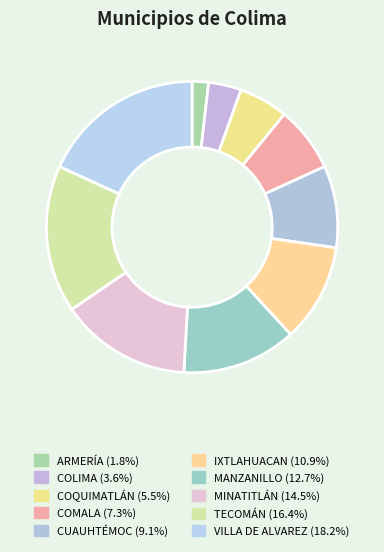

What is the ratio of the value at COMALA to the value at CUAUHTÉMOC?

0.8